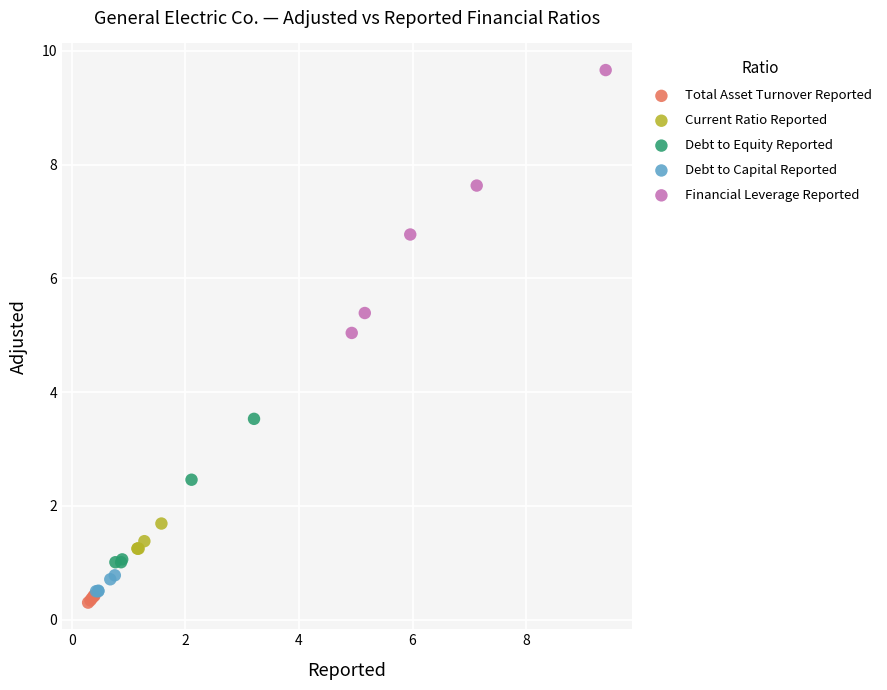

What are all the series names shown in the legend?

Total Asset Turnover Reported, Current Ratio Reported, Debt to Equity Reported, Debt to Capital Reported, Financial Leverage Reported